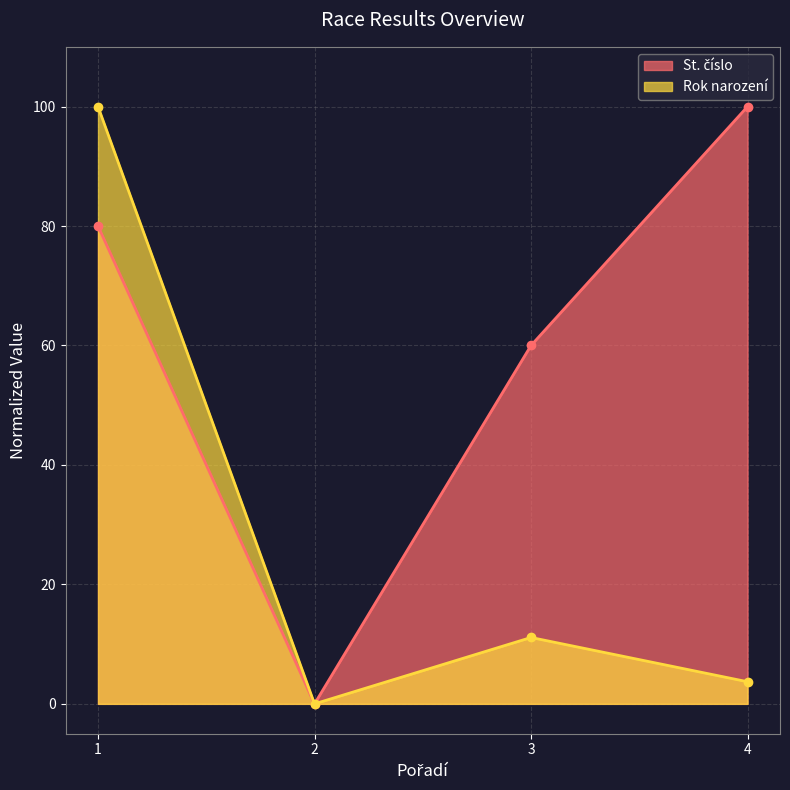

Rank the series by their maximum value, from highest to lowest.

St. číslo, Rok narození